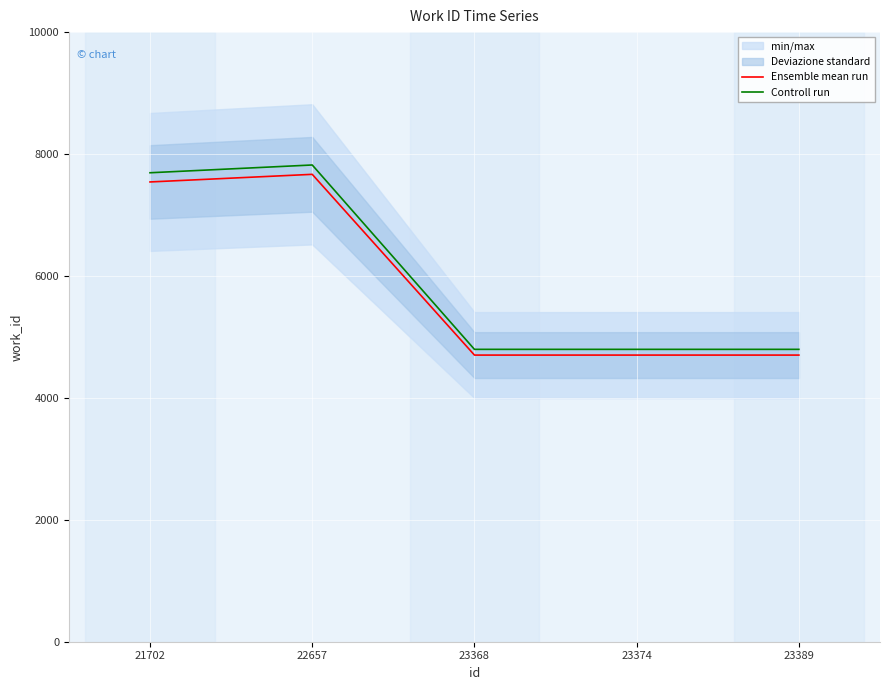

The Controll run series shows 4796.0 at 23368. True or false?

True